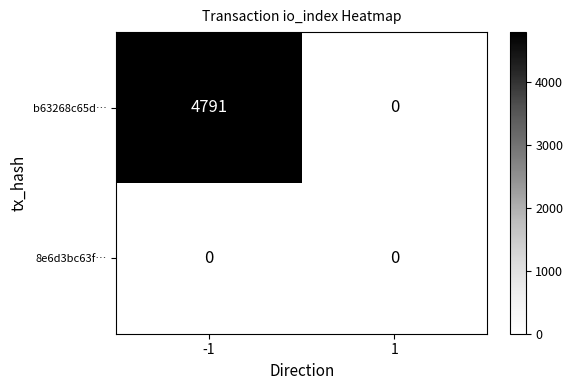

True or false: b63268c65d… has a value of 4791 at -1.

True